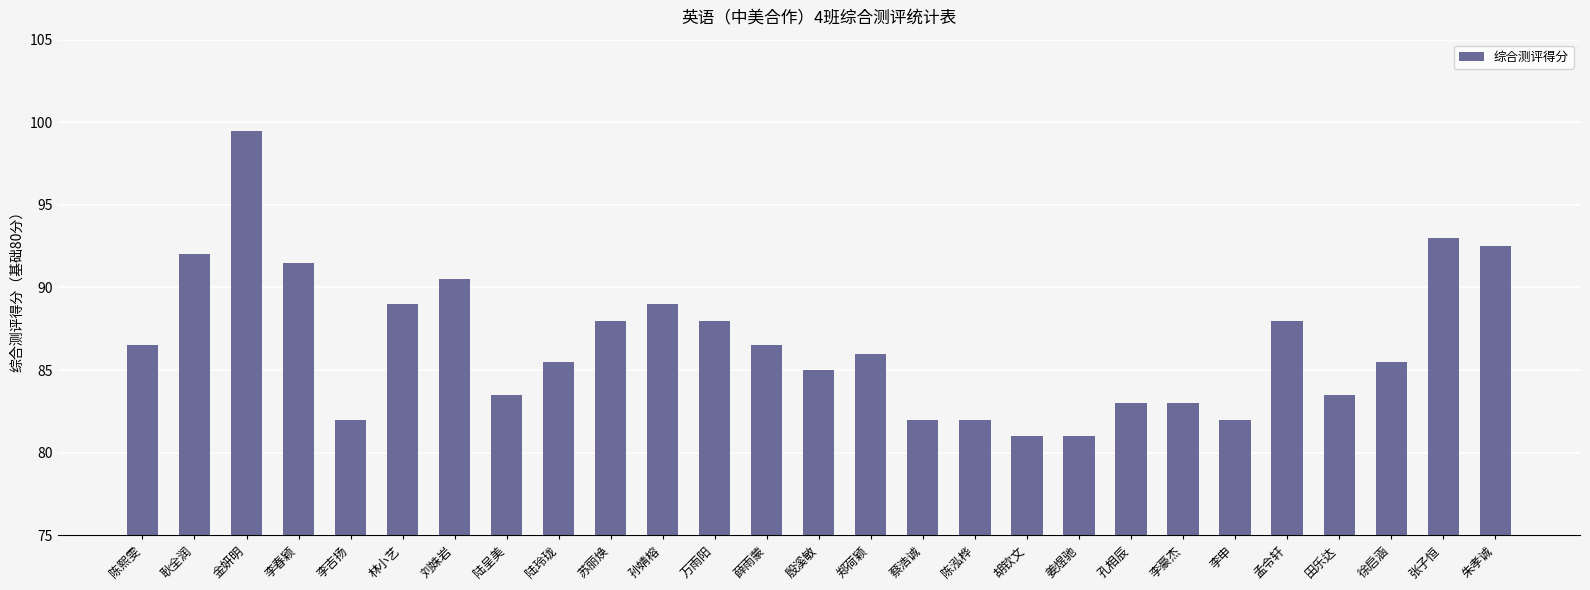

How many distinct data groups are displayed?

1